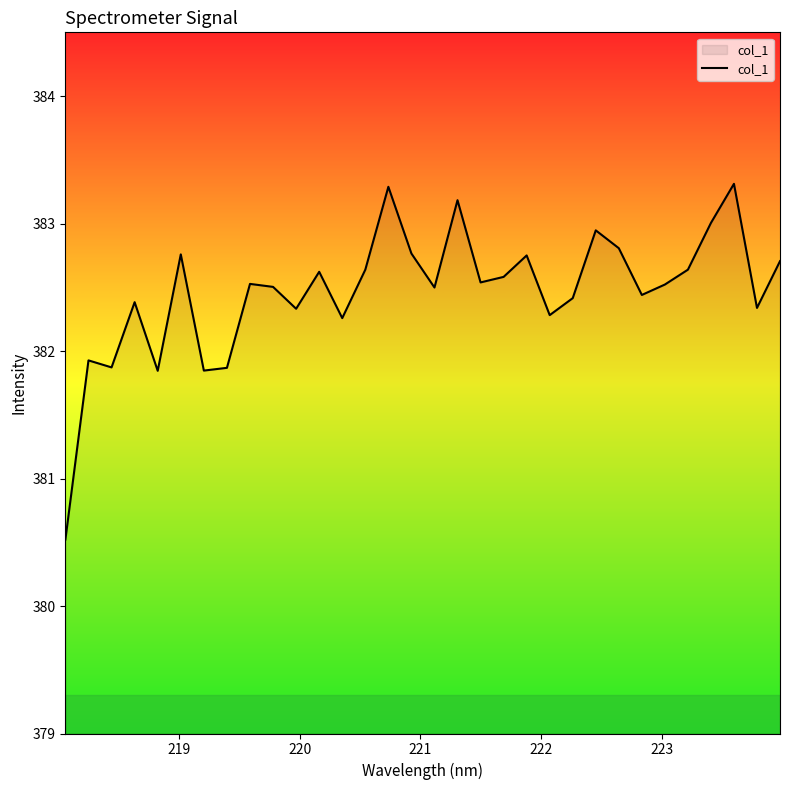

What is the difference between the maximum and minimum values?

2.8